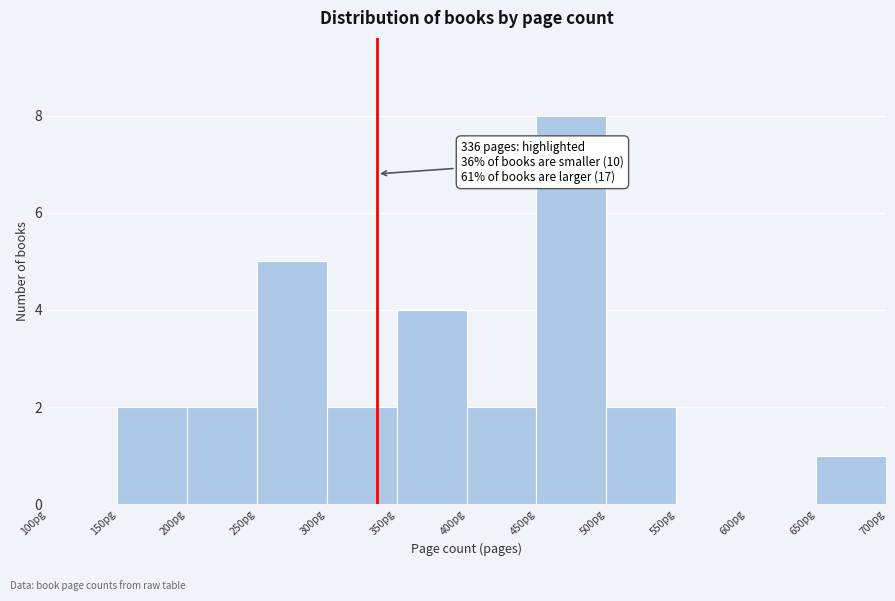

Over which range of the x-axis is the bar tallest?

450 to 500